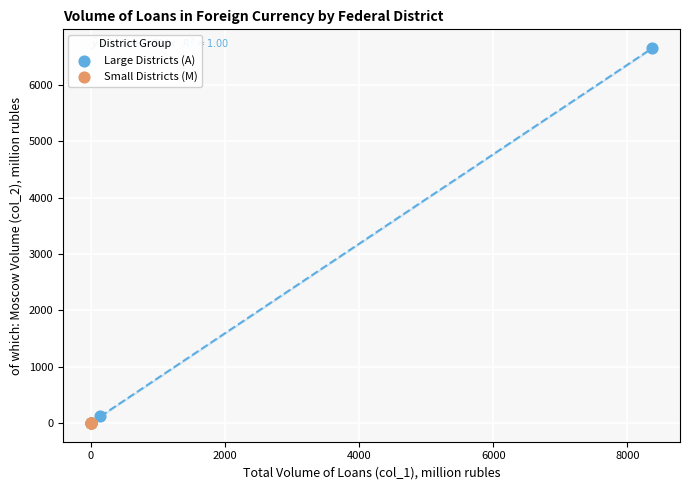

Which series reaches the maximum Y coordinate?

Large Districts (A)